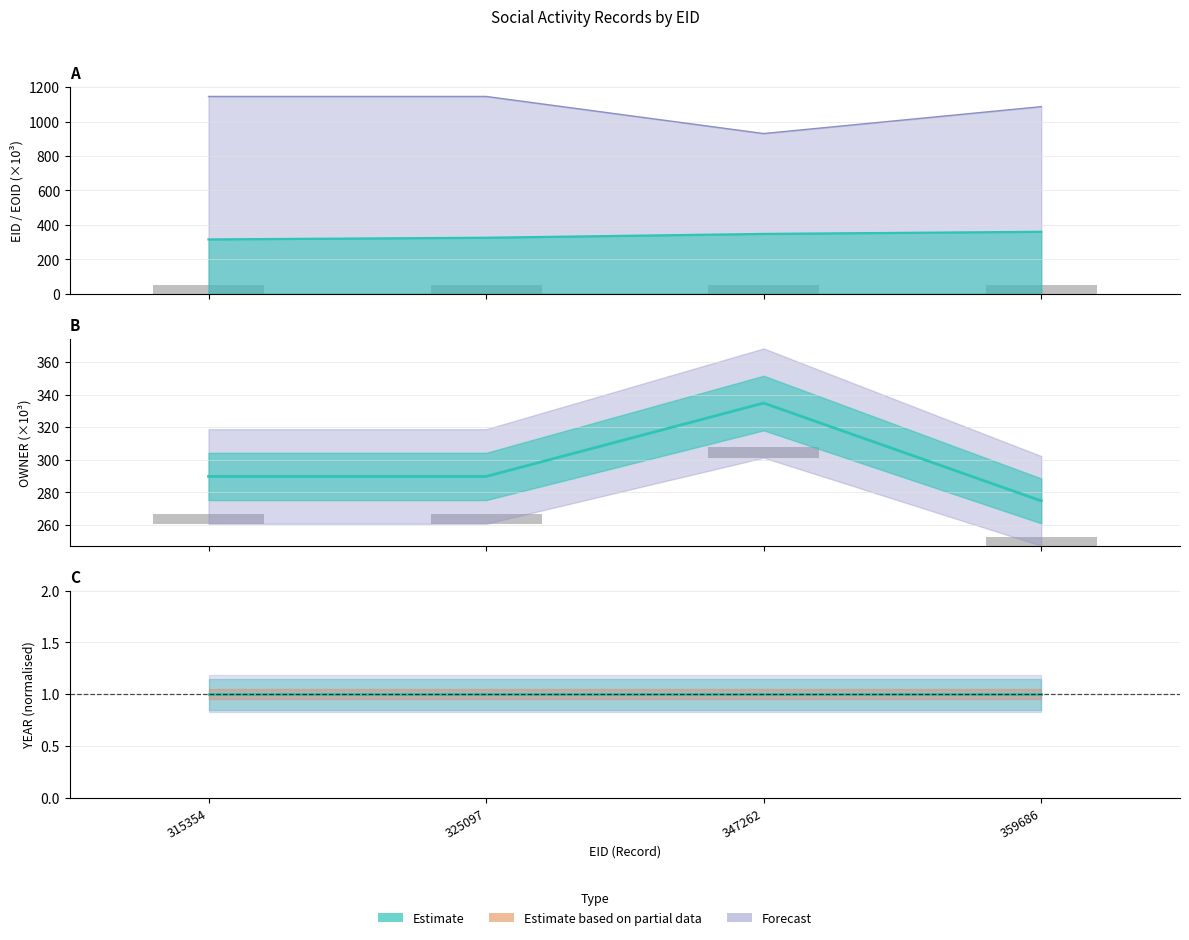

What is the value of the OWNER bar at the 2nd from the left?

289.8